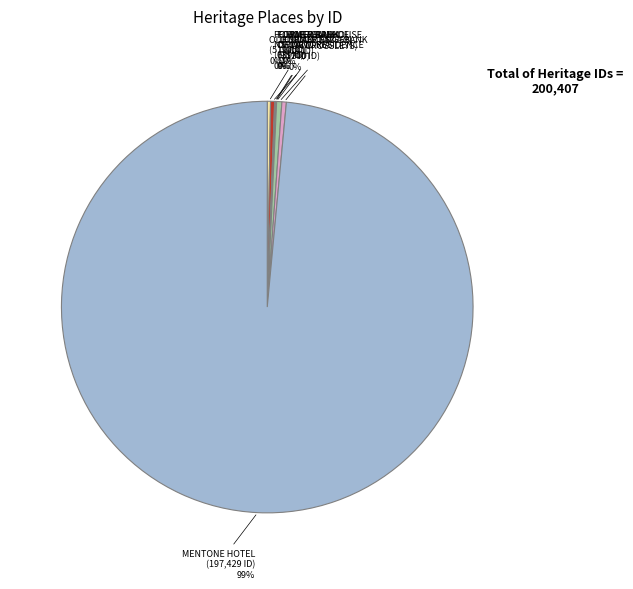

The MENTONE HOTEL slice represents 99% of the pie. True or false?

True